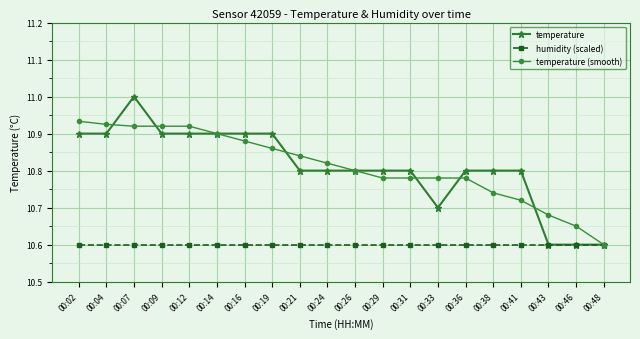

Is the value of humidity (scaled) at 00:26 greater than the value of temperature at 00:02?

No